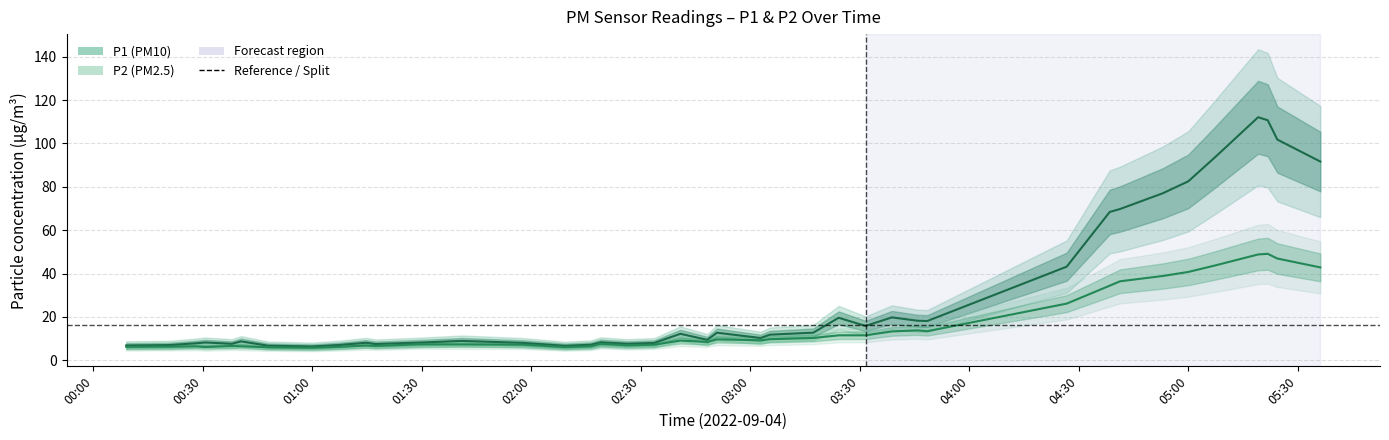

True or false: P2 and P1 cross at least once.

False